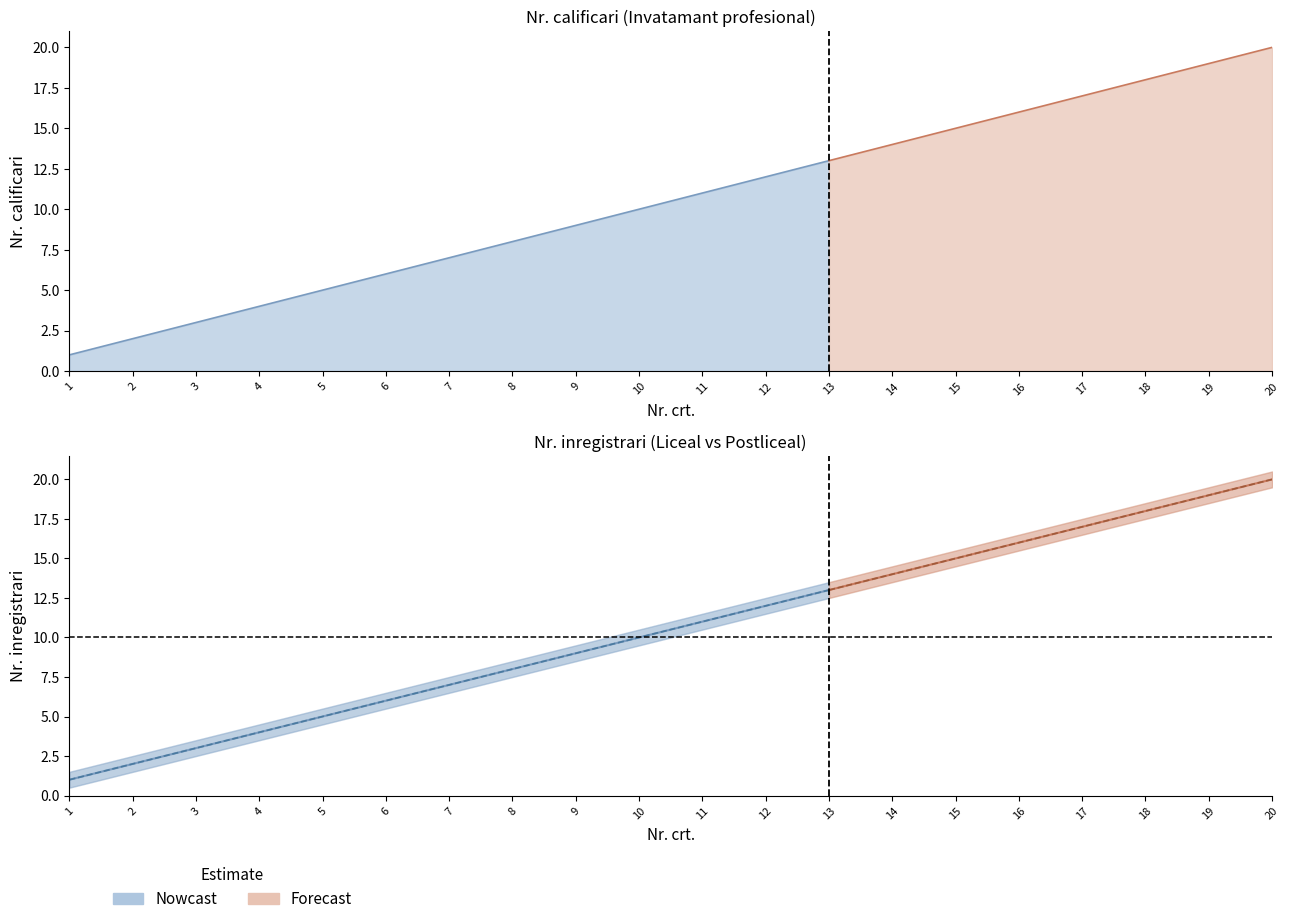

True or false: Invatamant postliceal (Nr.) has a value of 6 at 12.

False